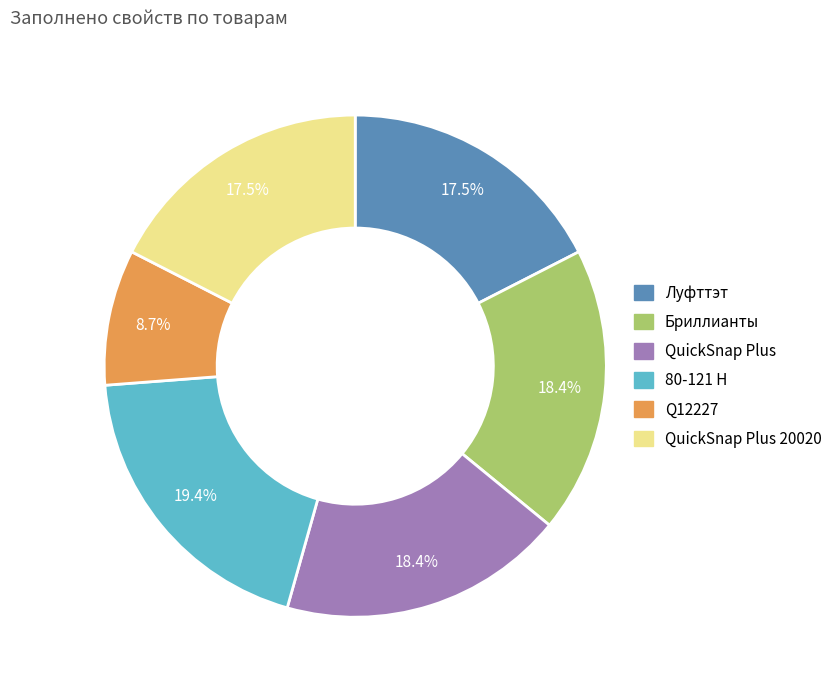

Count the number of slices in the pie.

6